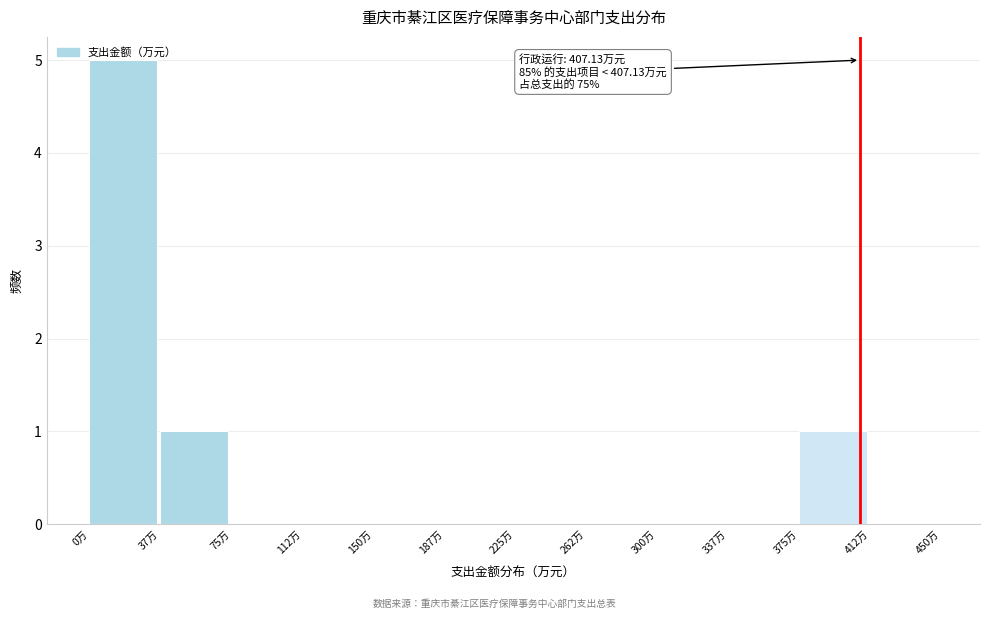

Which range on the x-axis has the tallest bar?

0.0 to 37.5